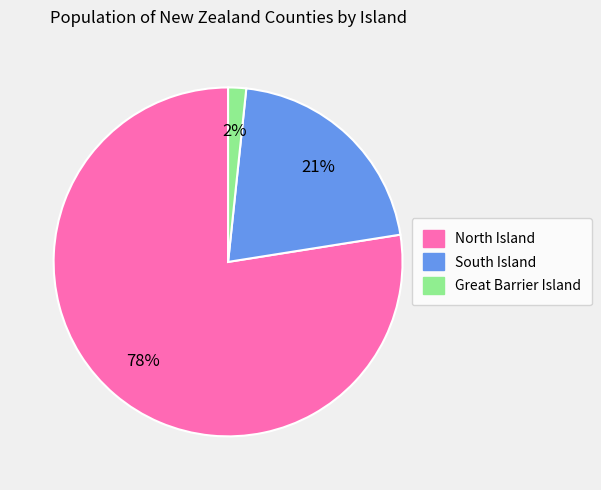

Approximately how many times larger is the value at South Island compared to North Island?

0.3